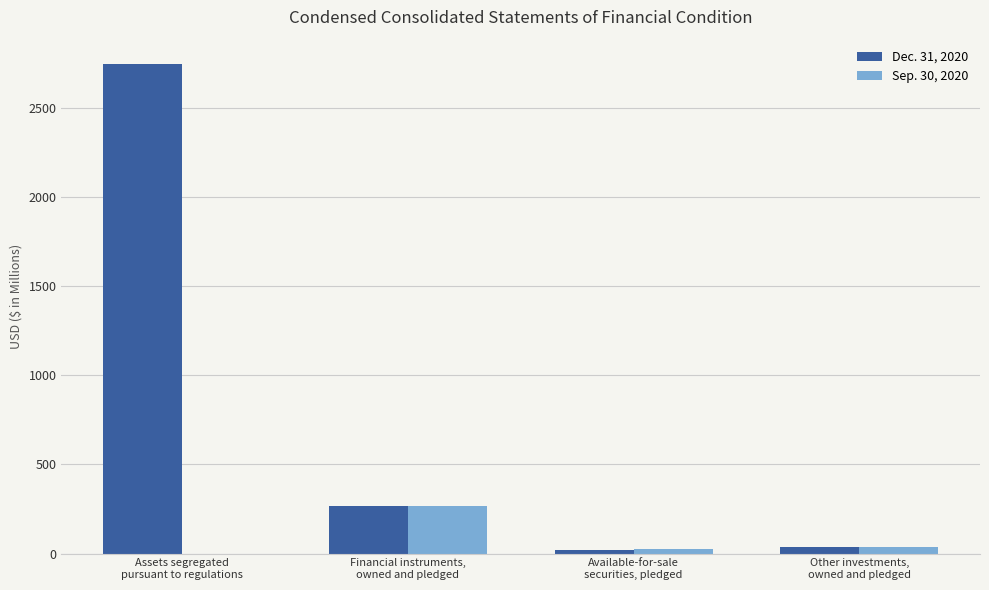

What is the total value across all series at Assets segregated
pursuant to regulations?

2749